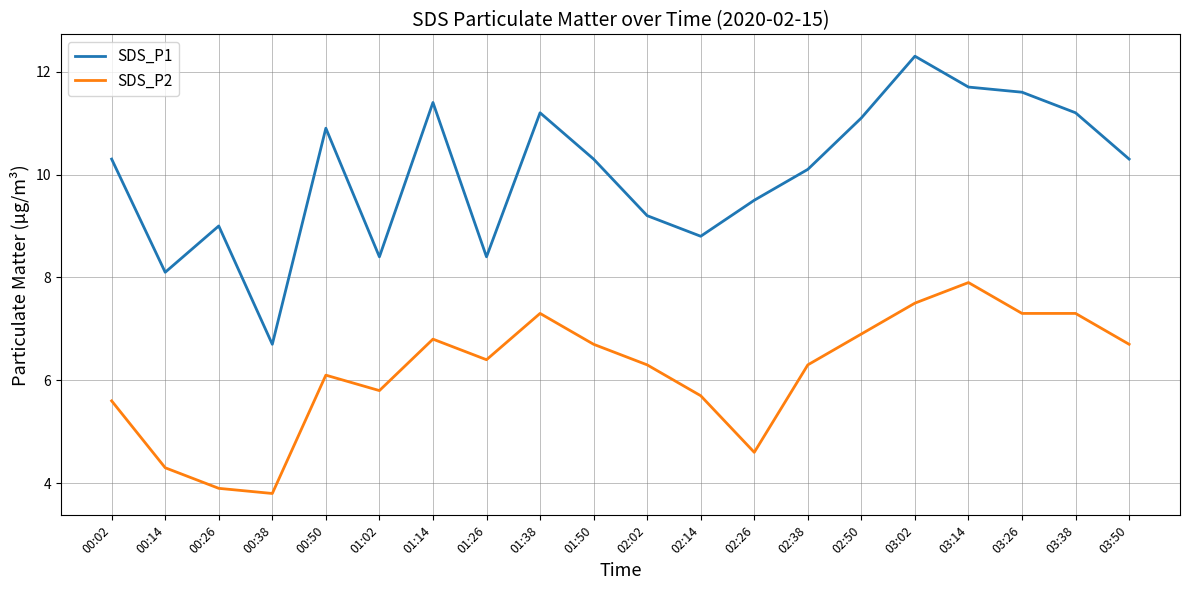

What position from the left is 03:26?

18